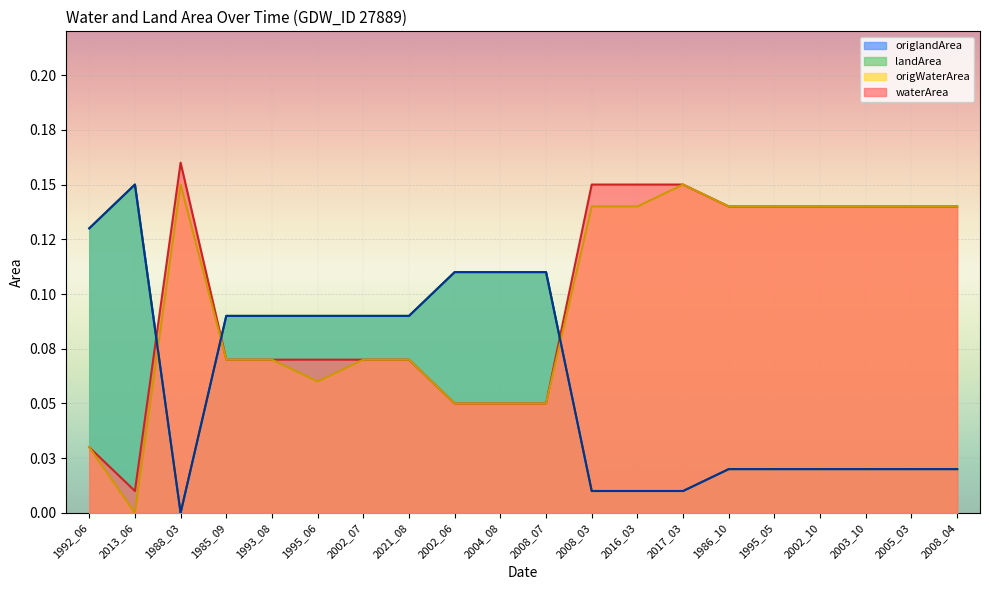

What is the total value across all series at 2016_03?

0.3